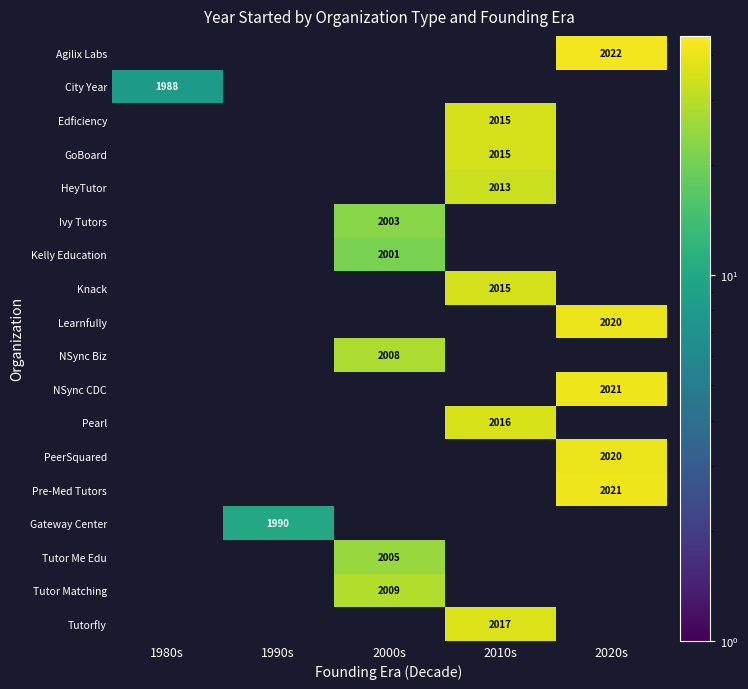

How many categories are shown in the chart?

5